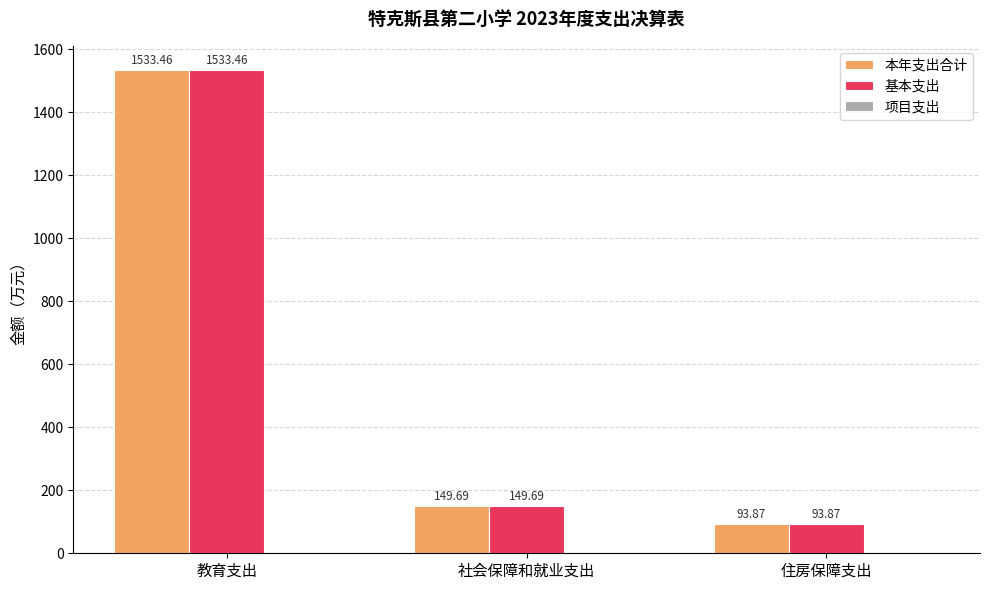

Rank the categories by 本年支出合计 value from highest to lowest.

教育支出, 社会保障和就业支出, 住房保障支出